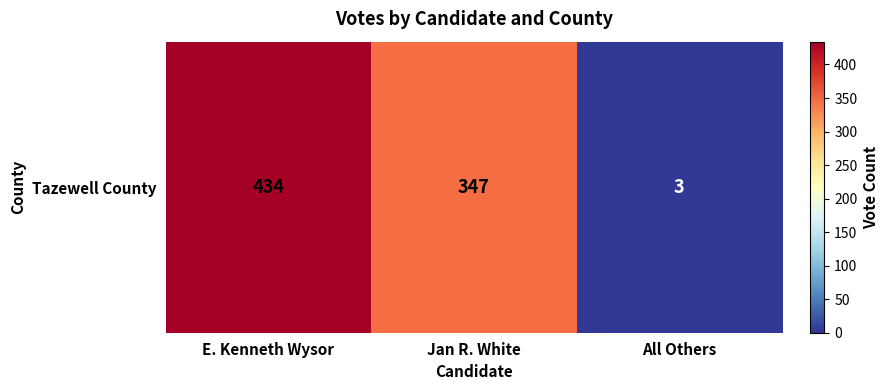

List the labels in order of value, largest first.

E. Kenneth Wysor, Jan R. White, All Others